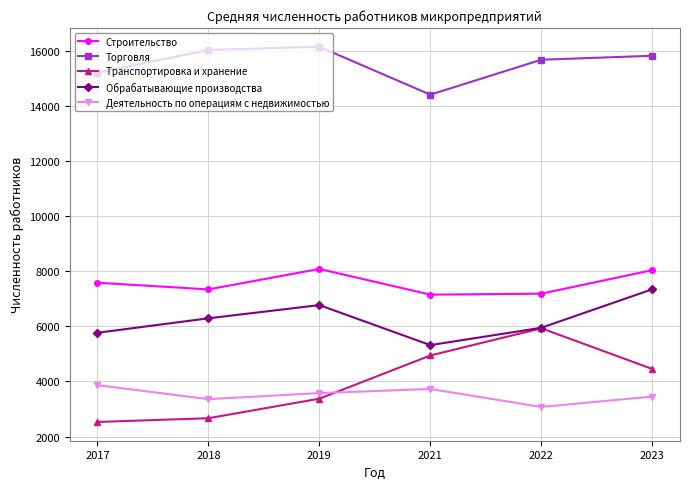

At which category is the sum across all series the highest?

2023